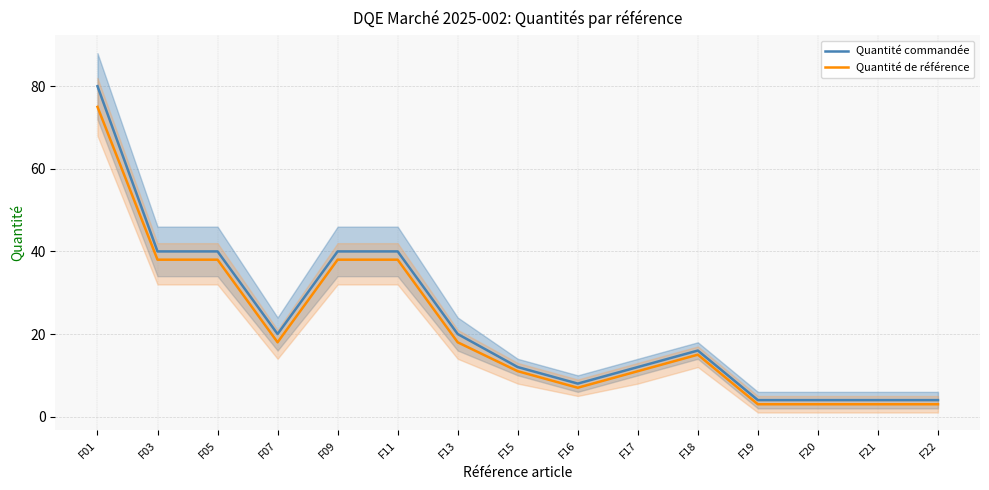

True or false: Quantité de référence and Quantité commandée cross at least once.

False